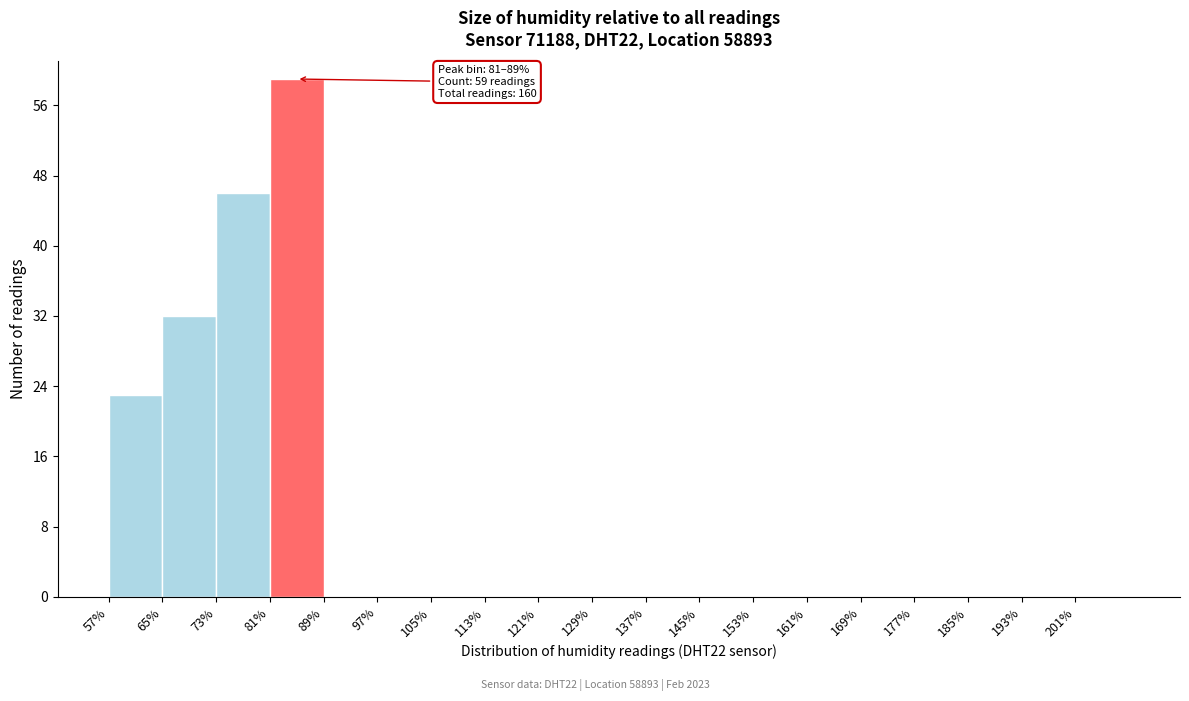

Over which range of the x-axis is the bar tallest?

81 to 89